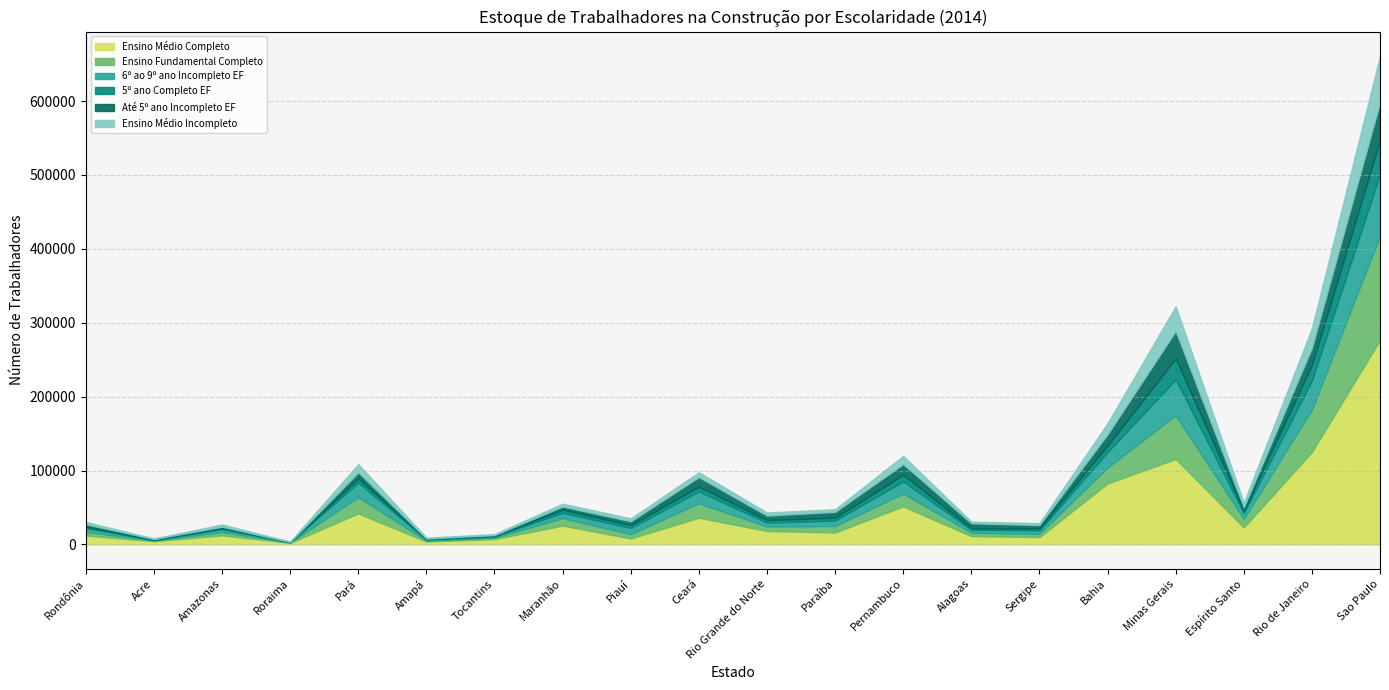

What value does the Ensino Médio Completo series have at Sao Paulo, to the nearest 50?

276500